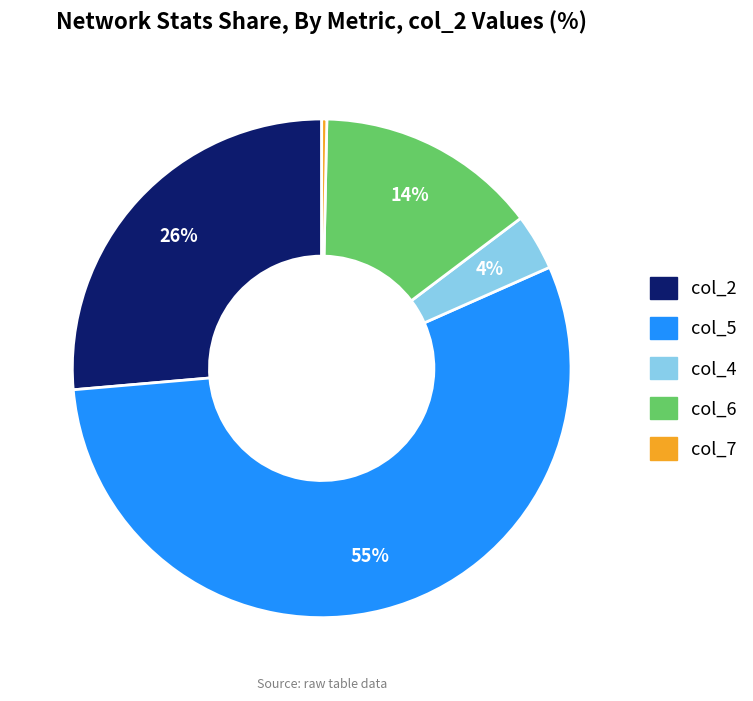

Does any single category account for the majority?

Yes